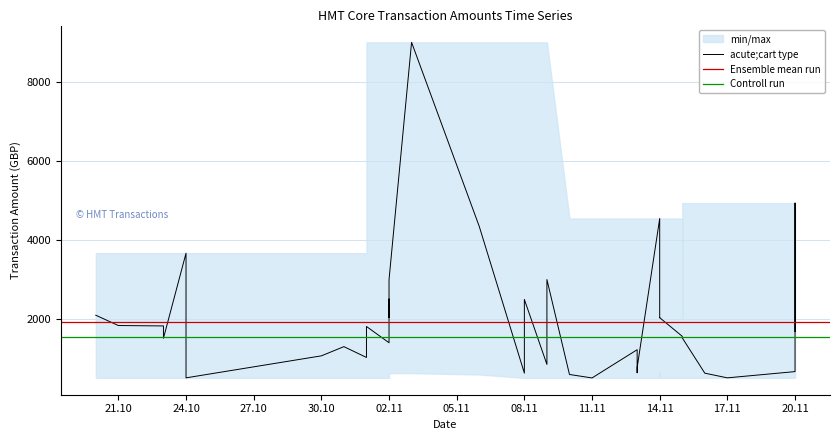

Rank the categories by value from lowest to highest.

7, 9, 38, 39, 24, 20, 14, 27, 0, 6, 30, 8, 5, 13, 21, 29, 2, 19, 17, 16, 1, 26, 31, 15, 12, 33, 36, 34, 35, 10, 11, 37, 3, 25, 18, 32, 22, 4, 23, 28